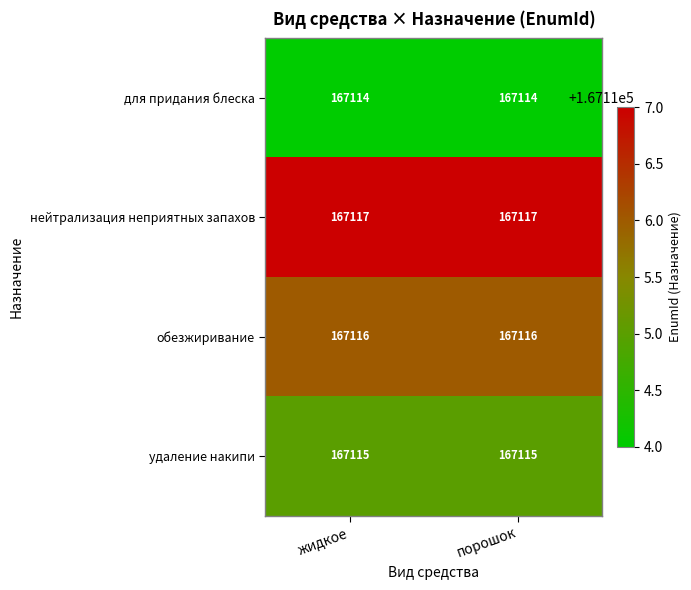

How many series are shown in this chart?

4